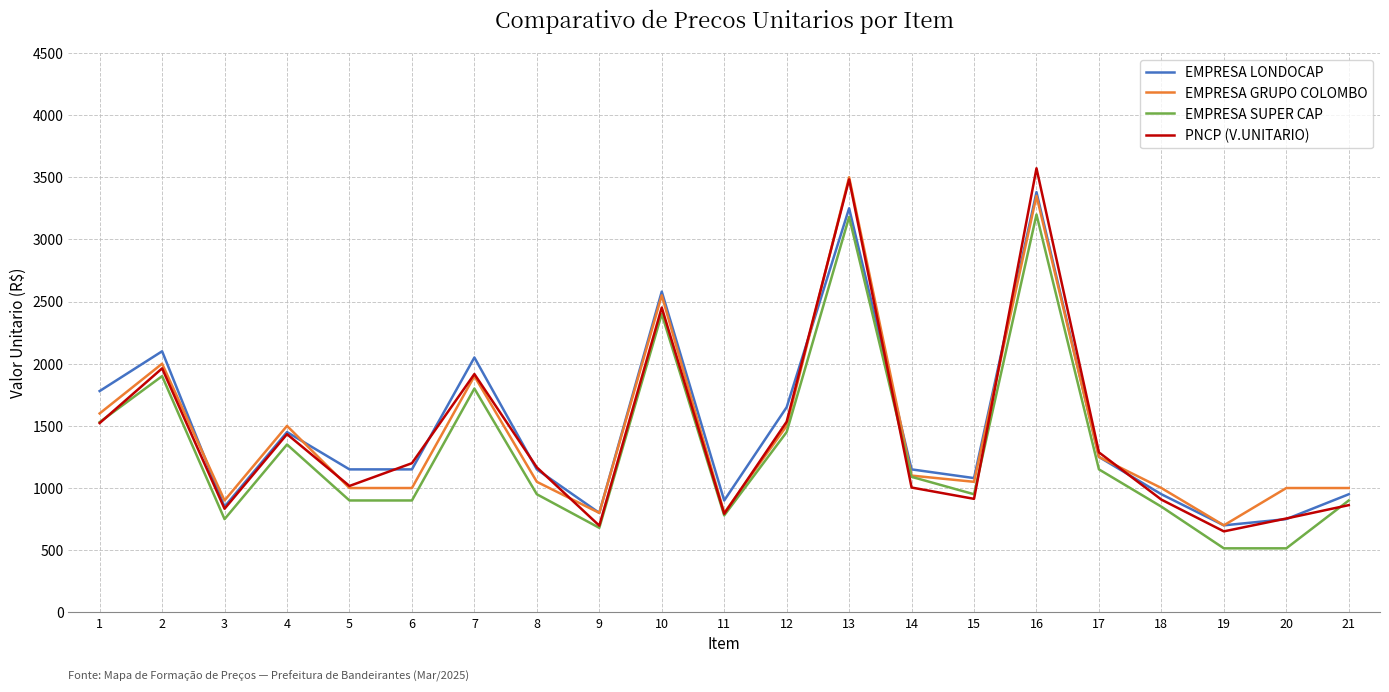

What value does the EMPRESA SUPER CAP series have at 15?

950.0